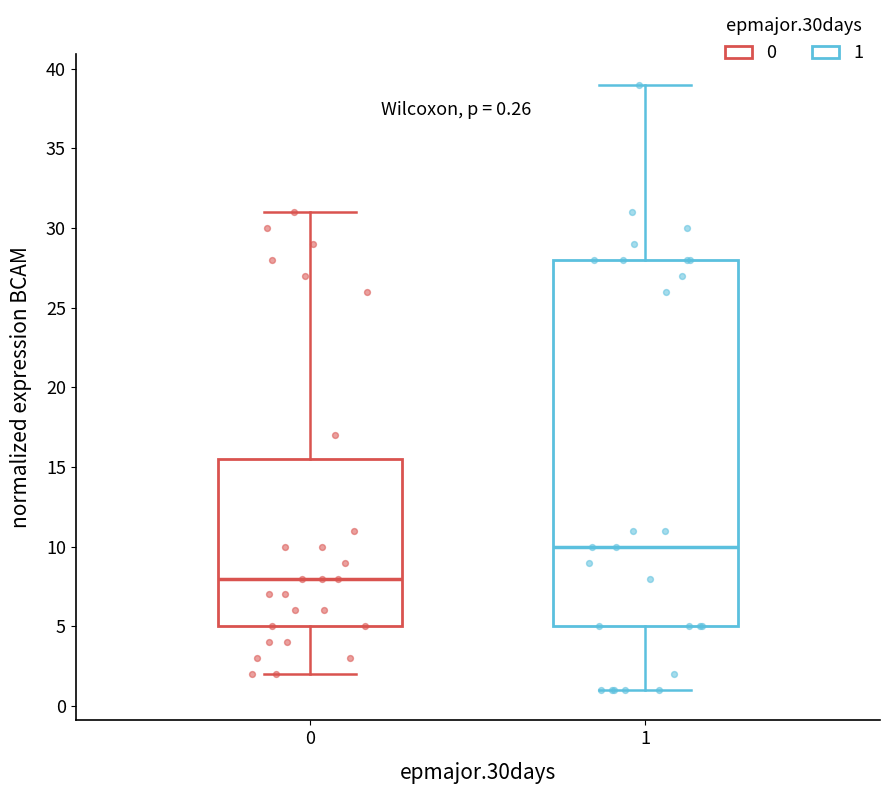

Which box has the highest median line?

1